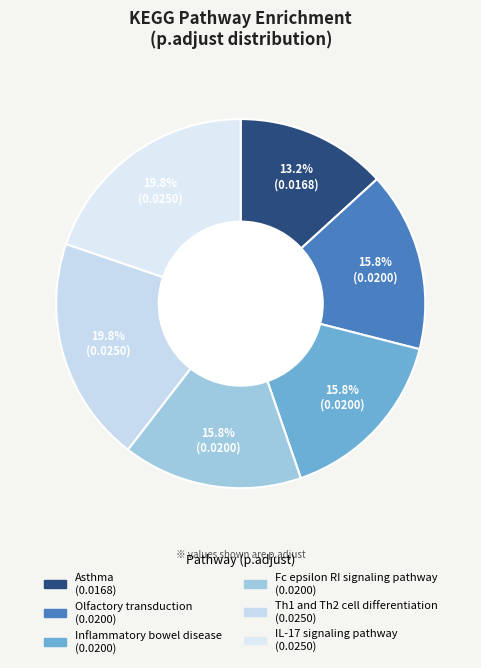

How many segments does this pie chart have?

6